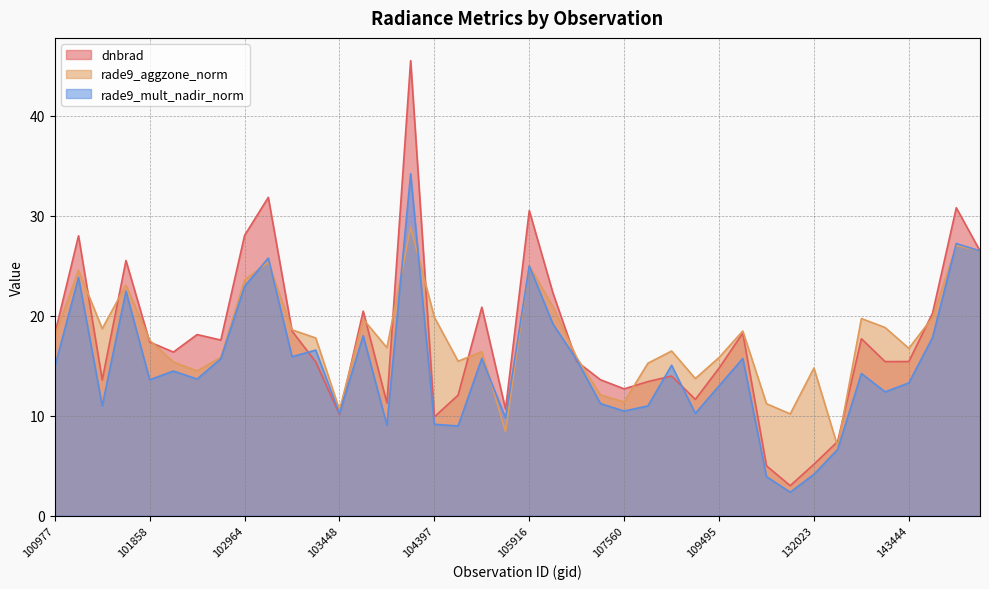

Reading left to right, transcribe all the data shown in this chart.

dnbrad: 18.2	28.0	13.6	25.5	17.4	16.4	18.1	17.6	28.0	31.8	18.5	15.4	10.1	20.4	11.3	45.5	9.9	12.0	20.8	10.6	30.5	22.2	15.4	13.6	12.7	13.4	14.0	11.6	14.7	18.2	5.0	3.0	5.1	7.4	17.7	15.4	15.4	20.2	30.8	26.5
rade9_aggzone_norm: 18.0	24.5	18.7	23.1	17.5	15.4	14.5	15.8	23.6	25.3	18.6	17.8	10.6	19.6	16.8	28.8	19.8	15.4	16.4	8.4	25.0	20.9	15.8	12.1	11.4	15.2	16.5	13.7	15.8	18.5	11.2	10.2	14.8	6.9	19.7	18.8	16.7	19.8	27.0	26.5
rade9_mult_nadir_norm: 14.9	23.8	11.0	22.4	13.6	14.5	13.7	15.7	22.9	25.8	15.9	16.5	10.2	18.0	9.0	34.2	9.1	9.0	15.7	9.8	25.0	19.2	15.6	11.2	10.4	11.0	15.0	10.2	13.0	15.7	3.9	2.3	4.1	6.6	14.2	12.4	13.3	17.8	27.2	26.5